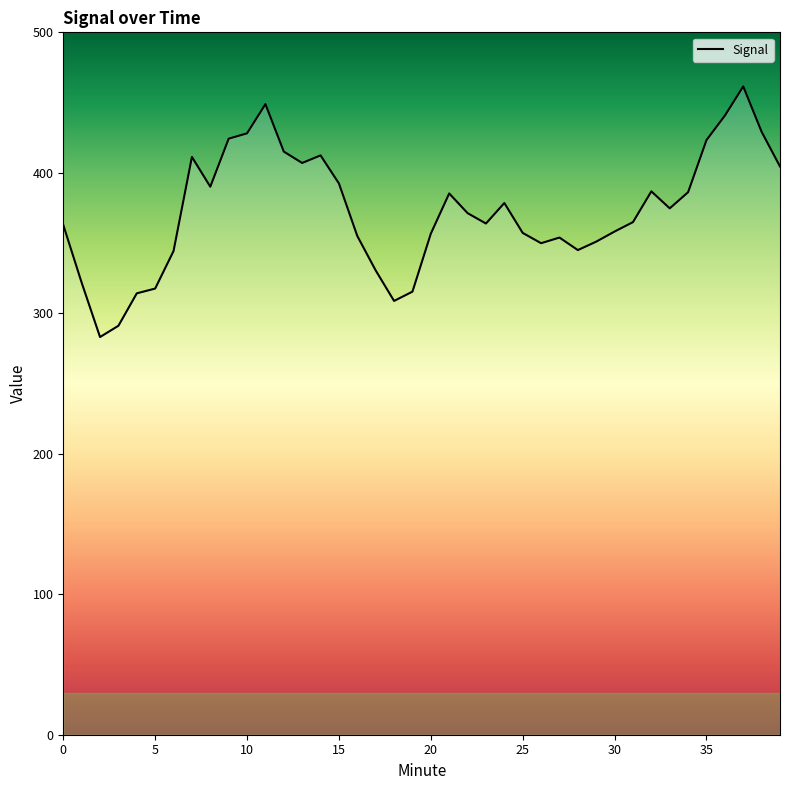

True or false: the data has more than 1 interior local peaks.

True